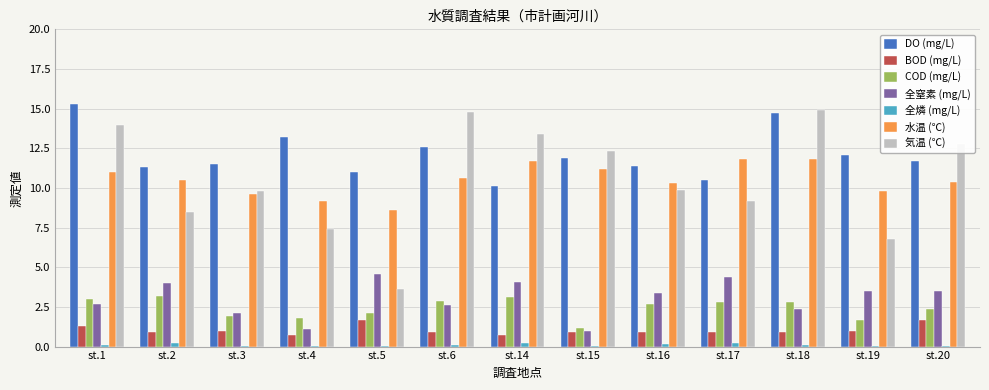

True or false: 気温 (℃) has a value of 6.1 at st.15.

False